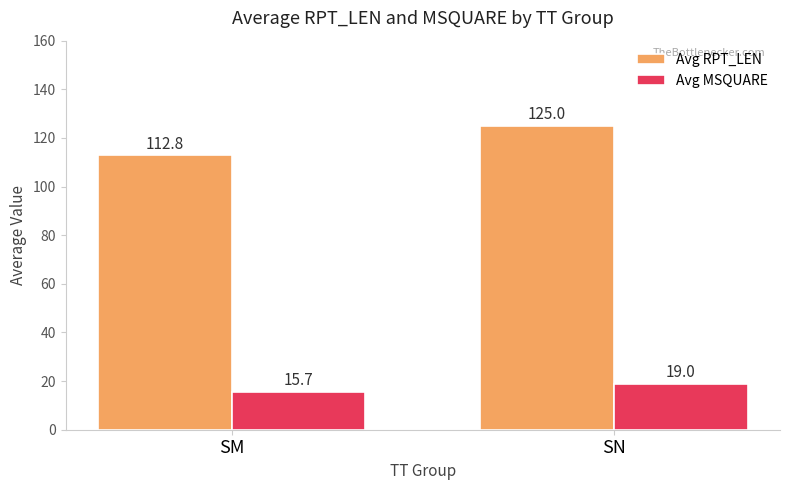

Reading right to left, list all the values displayed in this chart.

Avg RPT_LEN: 125.0	112.8
Avg MSQUARE: 19.0	15.7